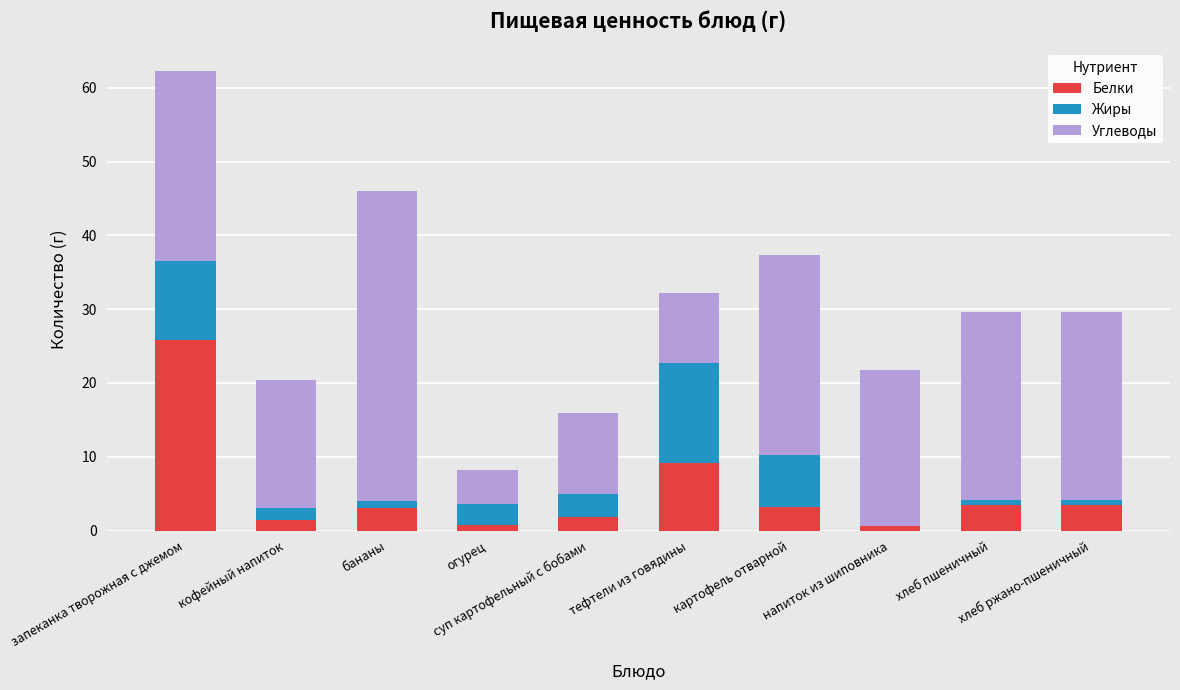

Between запеканка творожная с джемом and тефтели из говядины, which series saw the biggest shift?

Белки